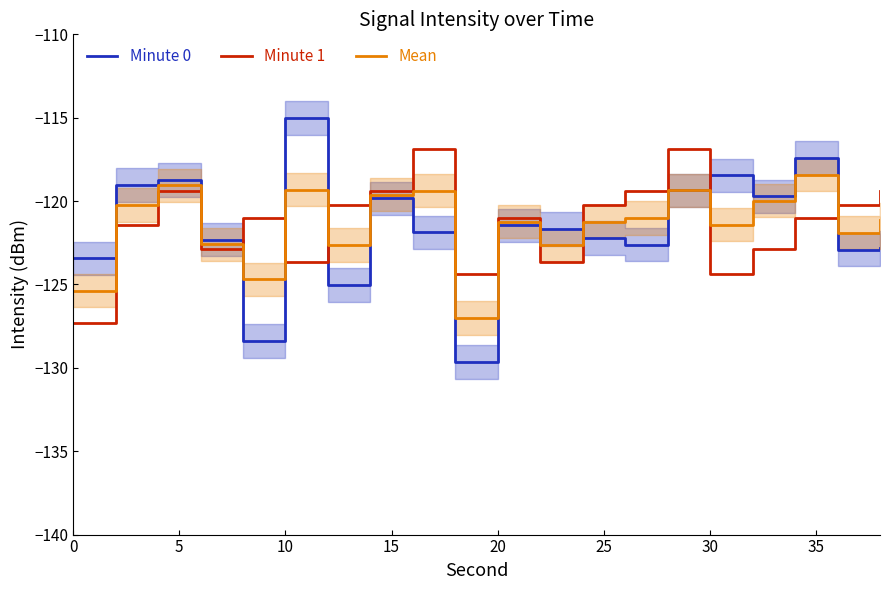

Is it true that Mean equals -125.4 at 0?

True